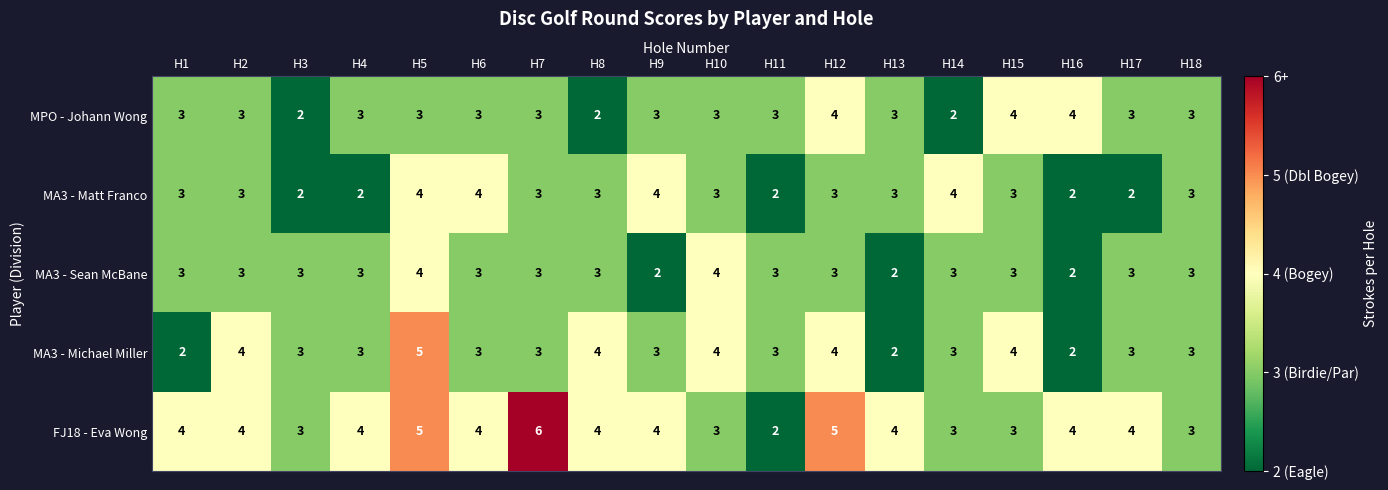

Count the MA3 - Matt Franco values in the range 2 to 3.

14